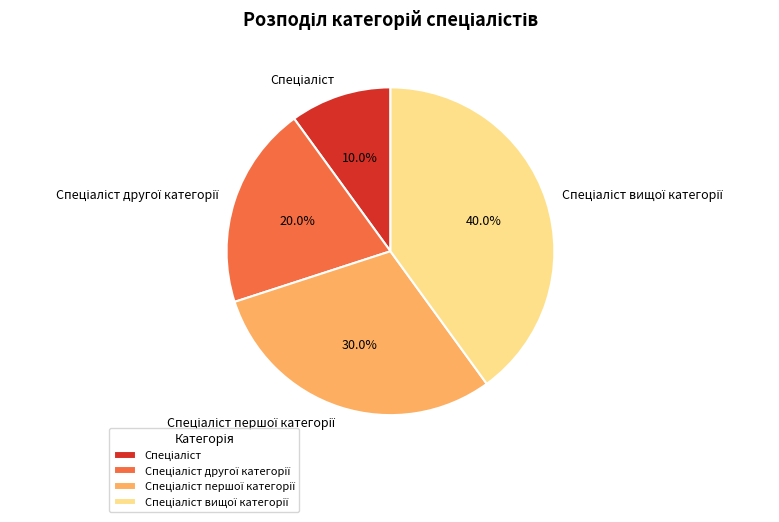

Does any single category account for the majority?

No